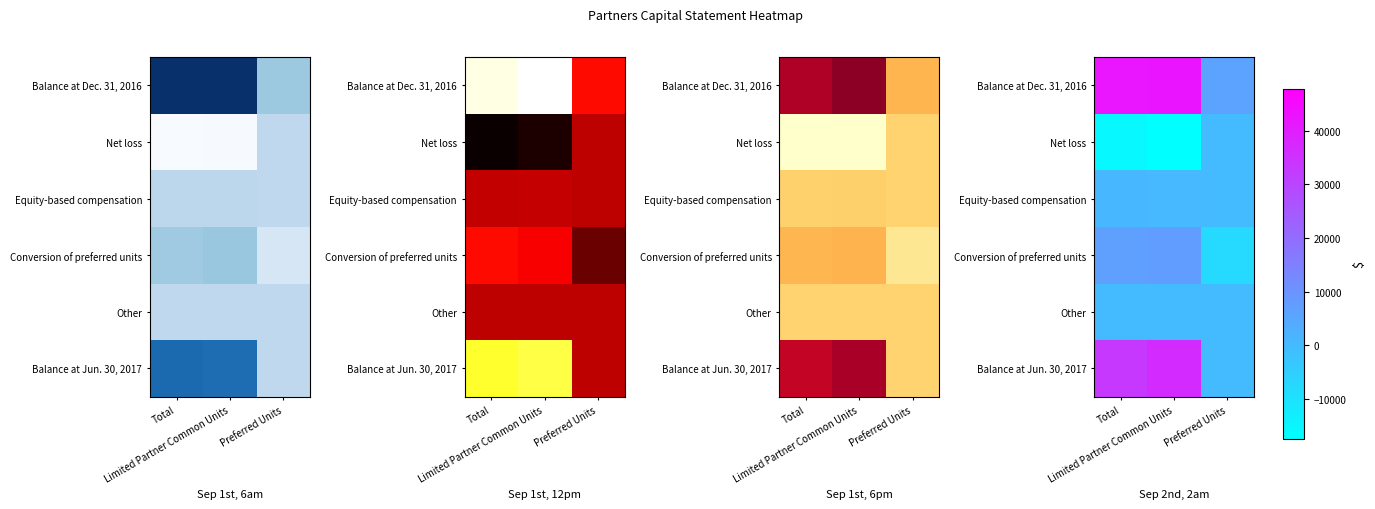

Read the row_0 value at Limited Partner Common Units.

42416.1